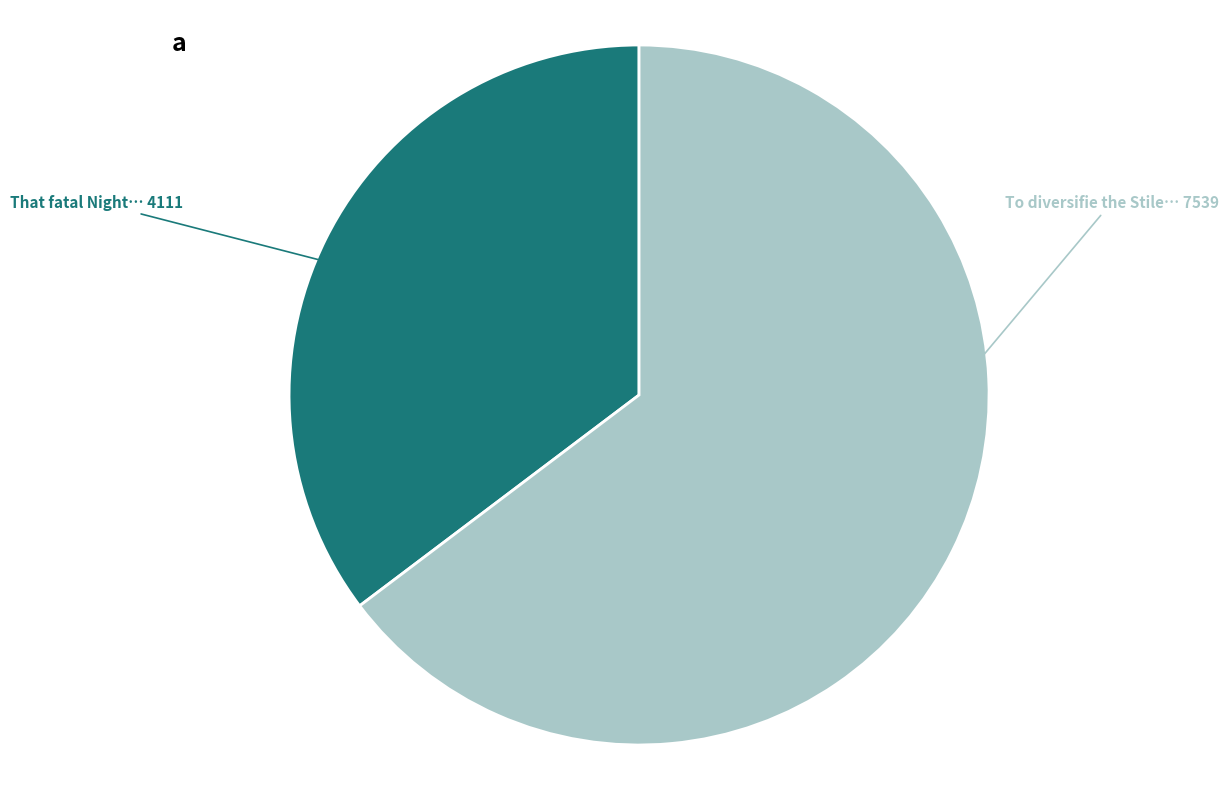

What is the smallest slice in the pie chart?

That fatal Night…